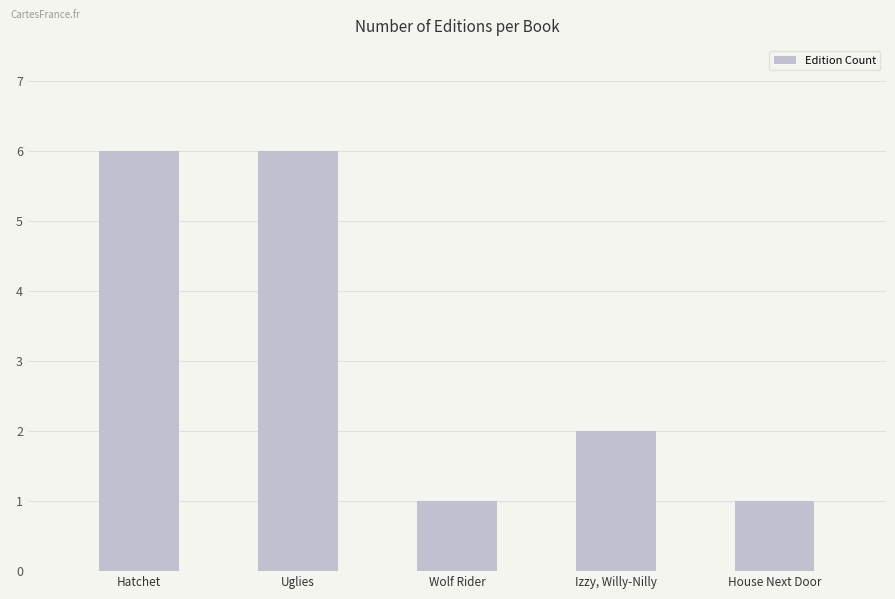

What position from the right is Izzy, Willy-Nilly?

2